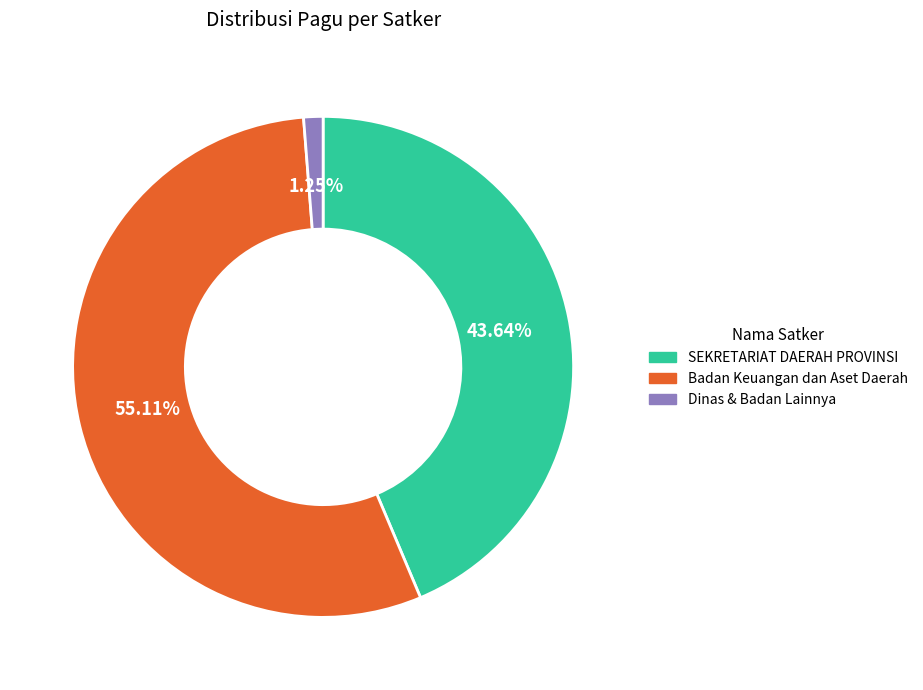

Is the sum of SEKRETARIAT DAERAH PROVINSI and Badan Keuangan dan Aset Daerah greater than half?

Yes